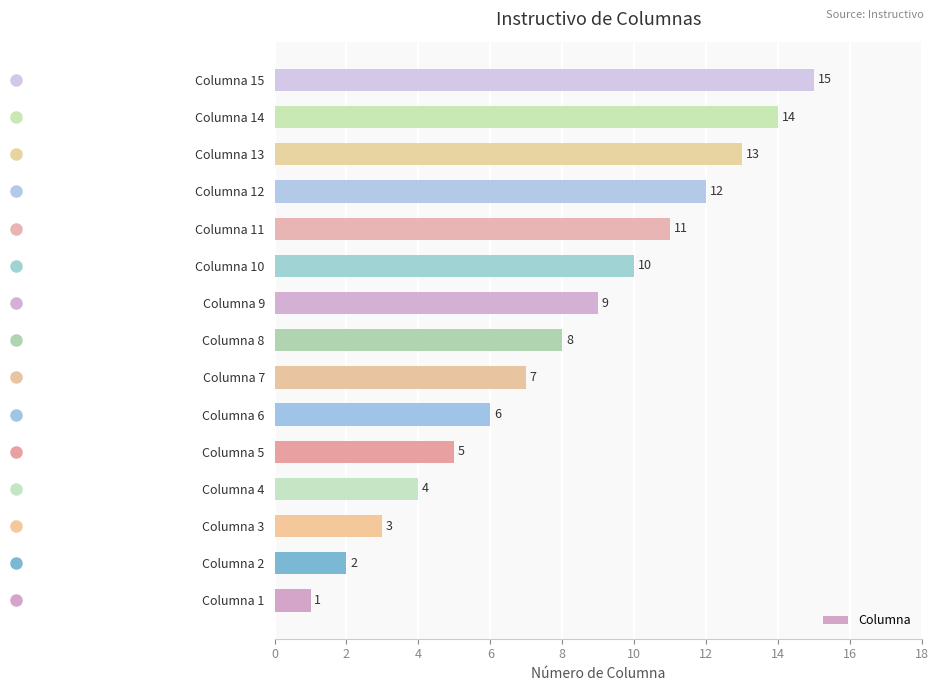

List the labels in order of value, largest first.

Columna 15, Columna 14, Columna 13, Columna 12, Columna 11, Columna 10, Columna 9, Columna 8, Columna 7, Columna 6, Columna 5, Columna 4, Columna 3, Columna 2, Columna 1